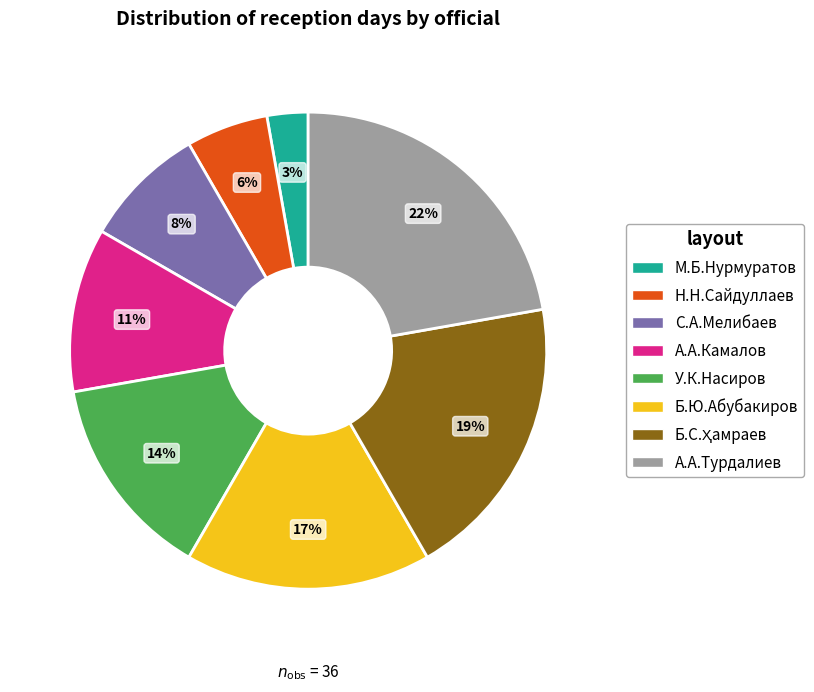

To the nearest percent, what portion does М.Б.Нурмуратов represent?

3%